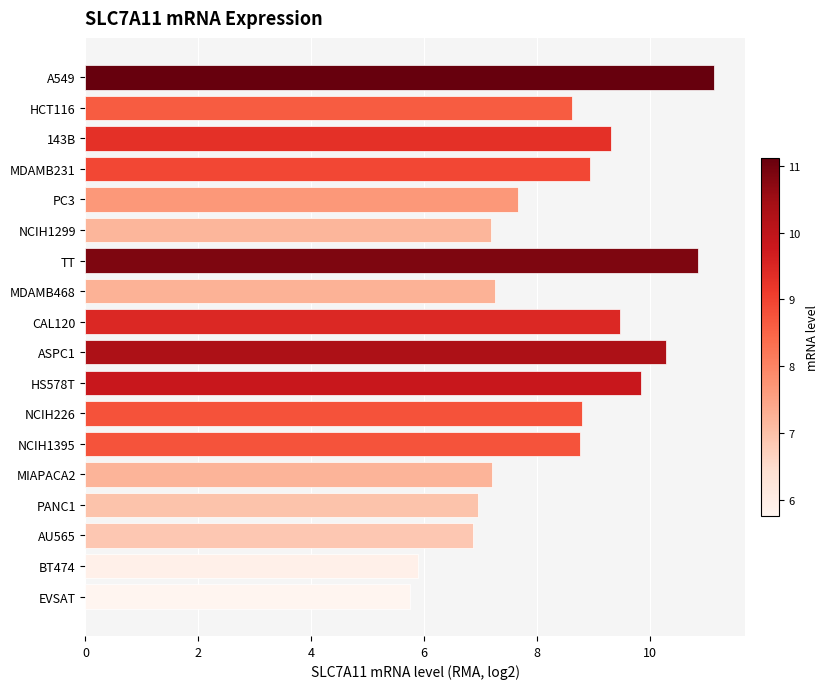

At which label is the value closest to 8?

PC3